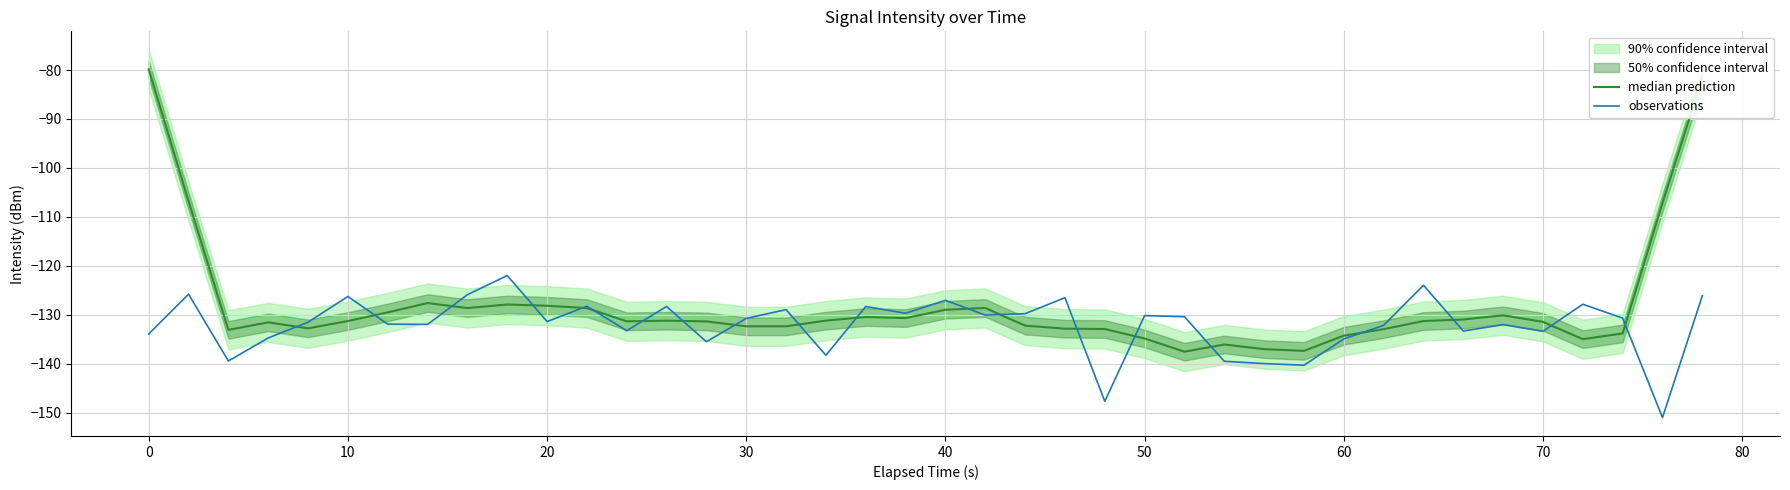

Reading right to left, transcribe all the data shown in this chart.

median prediction: -81.6	-107.1	-133.8	-135.0	-131.5	-130.1	-131.0	-131.3	-133.0	-134.3	-137.4	-137.0	-136.1	-137.6	-134.9	-132.9	-132.9	-132.2	-128.6	-129.0	-130.7	-130.5	-131.2	-132.4	-132.4	-131.4	-131.2	-131.4	-128.7	-128.2	-127.9	-128.6	-127.6	-129.5	-131.3	-132.8	-131.6	-133.1	-106.8	-79.8
observations: -126.1	-151.0	-130.7	-127.9	-133.4	-132.0	-133.3	-124.0	-132.2	-135.0	-140.3	-140.0	-139.5	-130.4	-130.2	-147.7	-126.5	-129.8	-130.1	-127.1	-129.7	-128.3	-138.3	-129.0	-130.8	-135.5	-128.3	-133.3	-128.3	-131.4	-122.0	-125.9	-132.0	-131.9	-126.3	-131.5	-134.8	-139.5	-125.8	-133.9